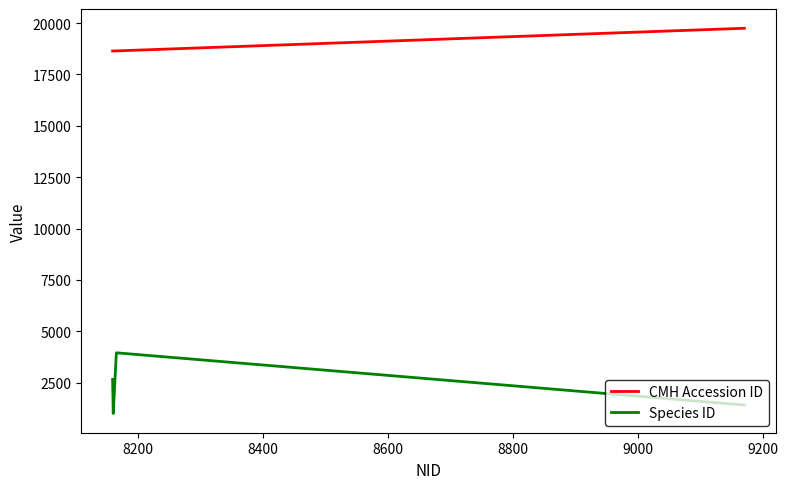

Which series has the widest spread of values?

Species ID